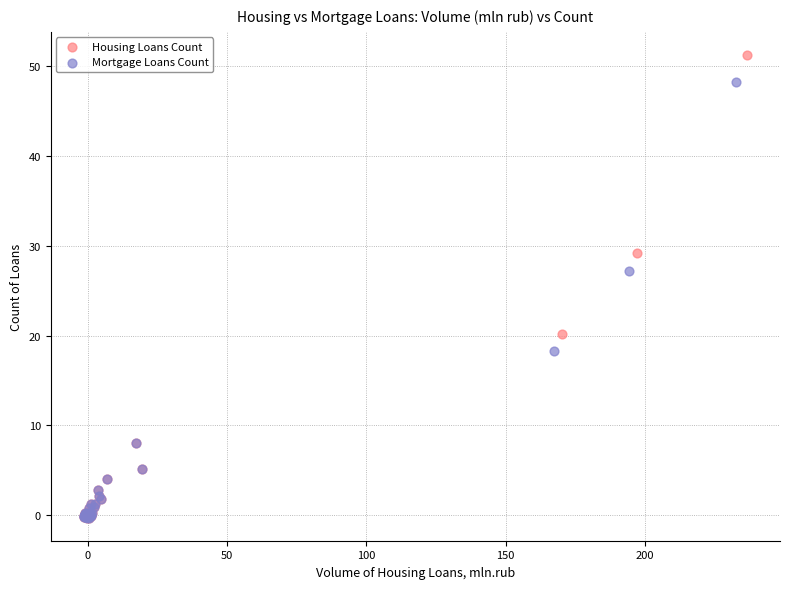

Which series reaches the maximum Y coordinate?

Housing Loans Count